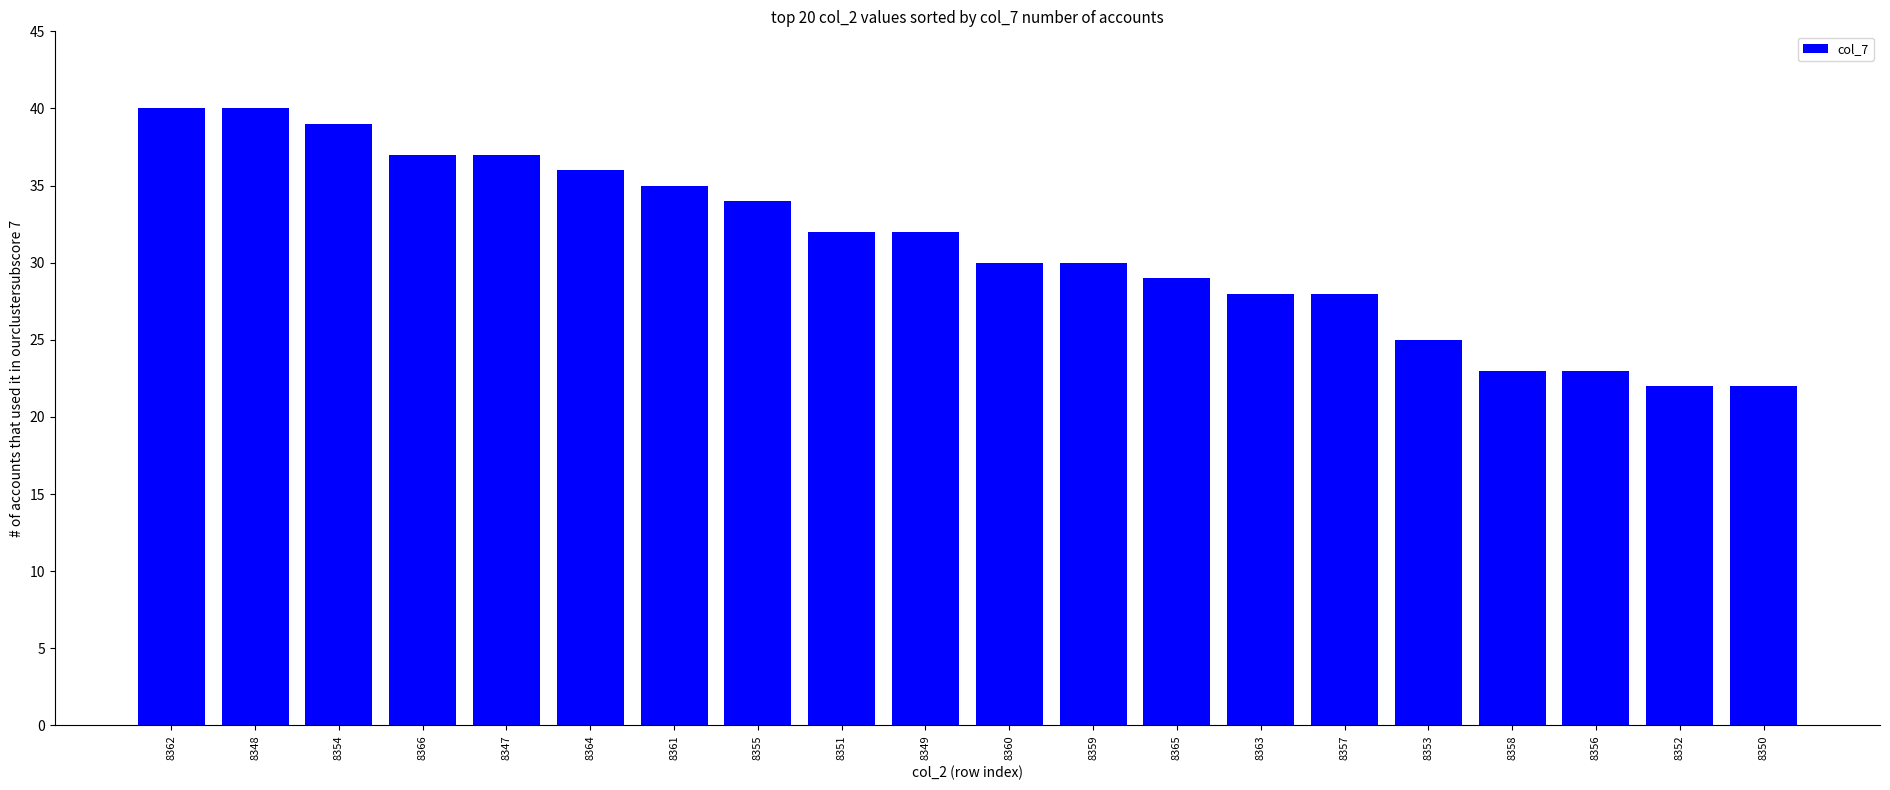

The chart shows a value of 30 at 8360. True or false?

True